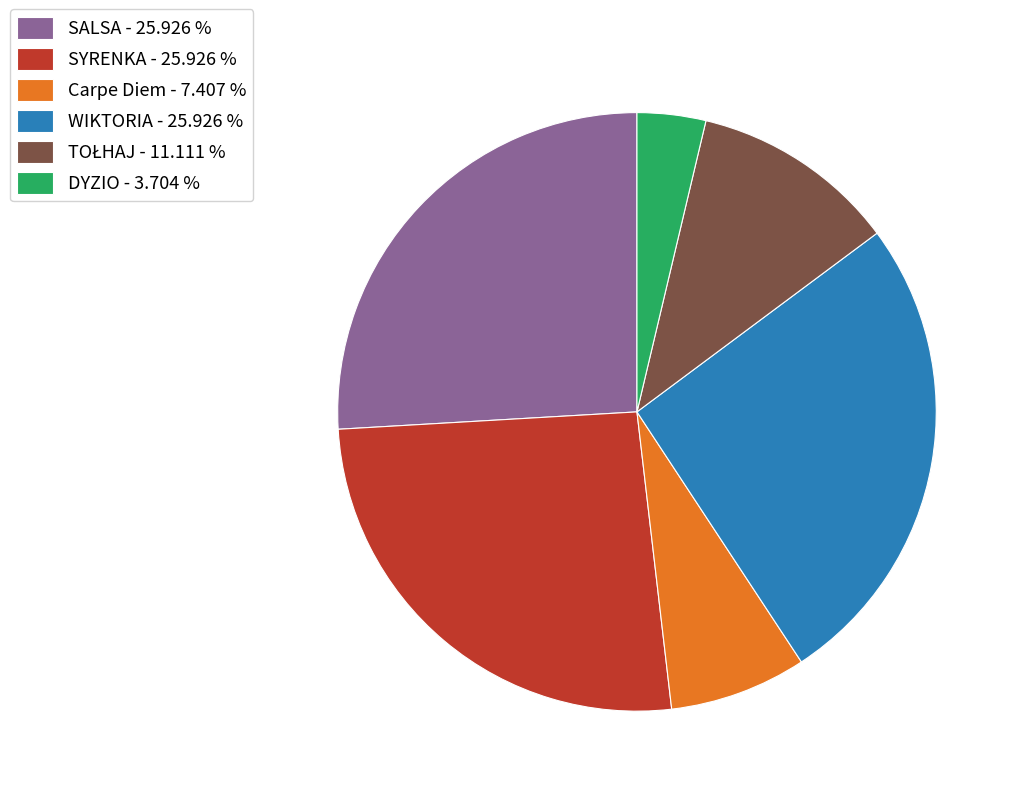

How many segments does this pie chart have?

6